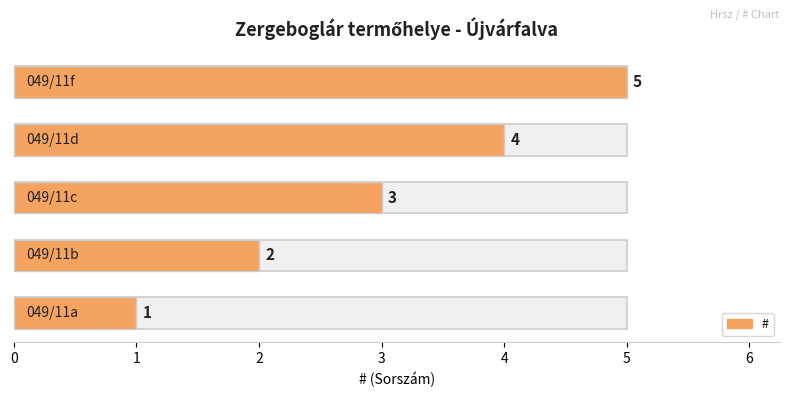

What is the change in value from 0 to 2?

+2